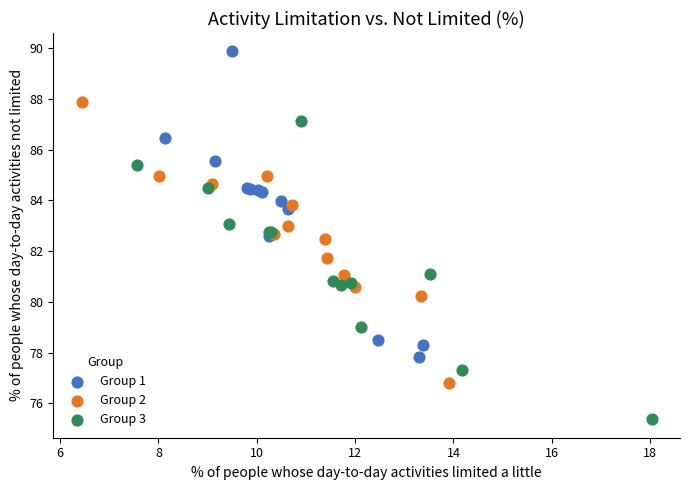

Which series contains the lowest Y value?

Group 3